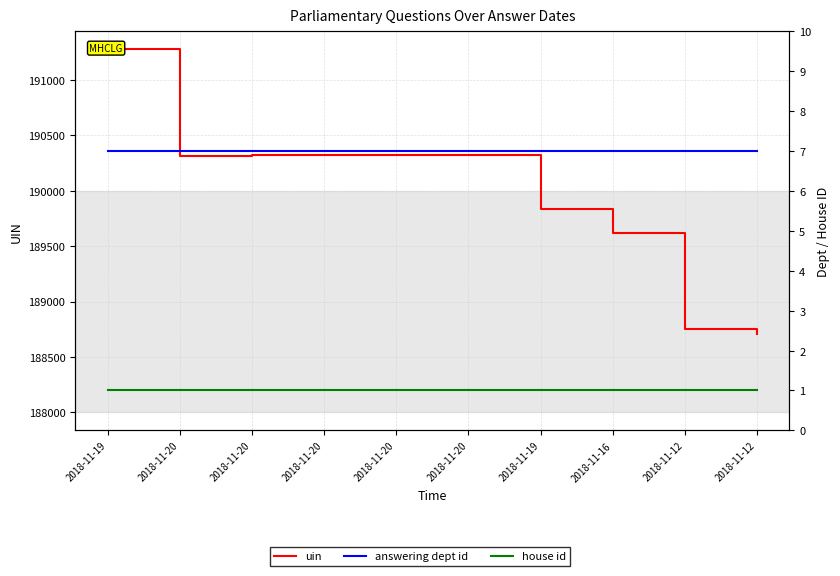

True or false: answering dept id has a value of 3 at 2018-11-20.

False